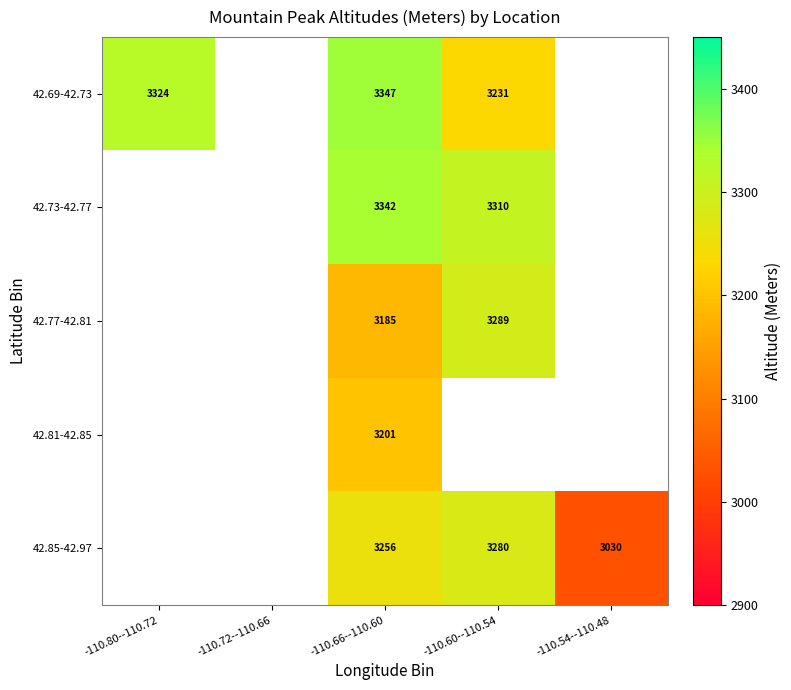

Which label corresponds to the smallest value in the chart?

-110.54--110.48